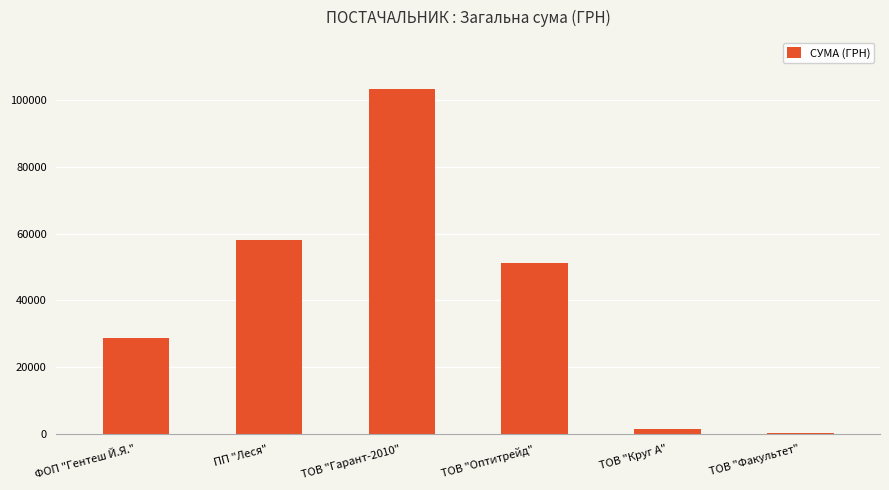

Reading left to right, transcribe all the data shown in this chart.

ФОП "Гентеш Й.Я."=28692.0	ПП "Леся"=58055.2	ТОВ "Гарант-2010"=103341.7	ТОВ "Оптитрейд"=51204.7	ТОВ "Круг А"=1459.2	ТОВ "Факультет"=165.0